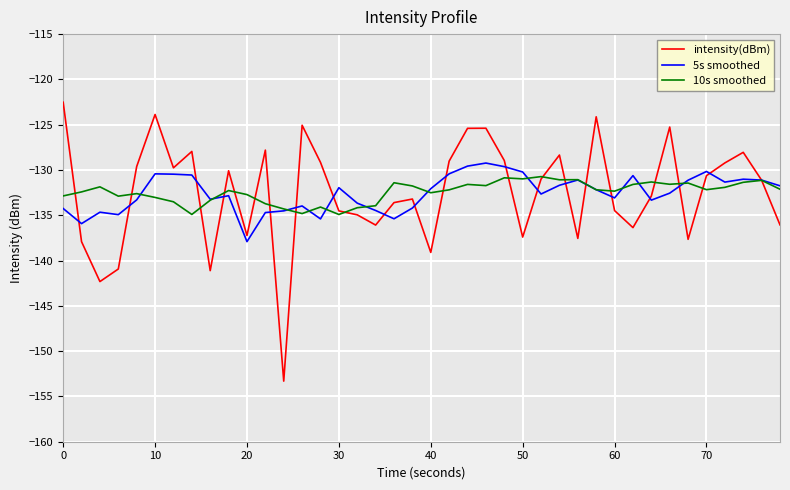

What is the highest value of the 10s smoothed series?

-130.7